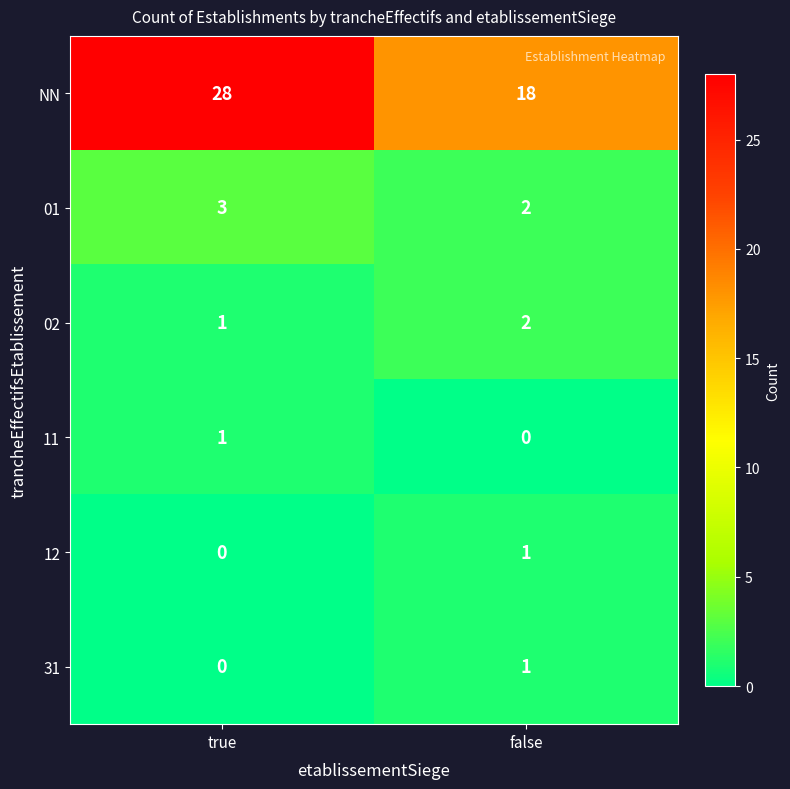

Reading left to right, extract all data points from this chart.

NN: true=28	false=18
01: true=3	false=2
02: true=1	false=2
11: true=1	false=0
12: true=0	false=1
31: true=0	false=1